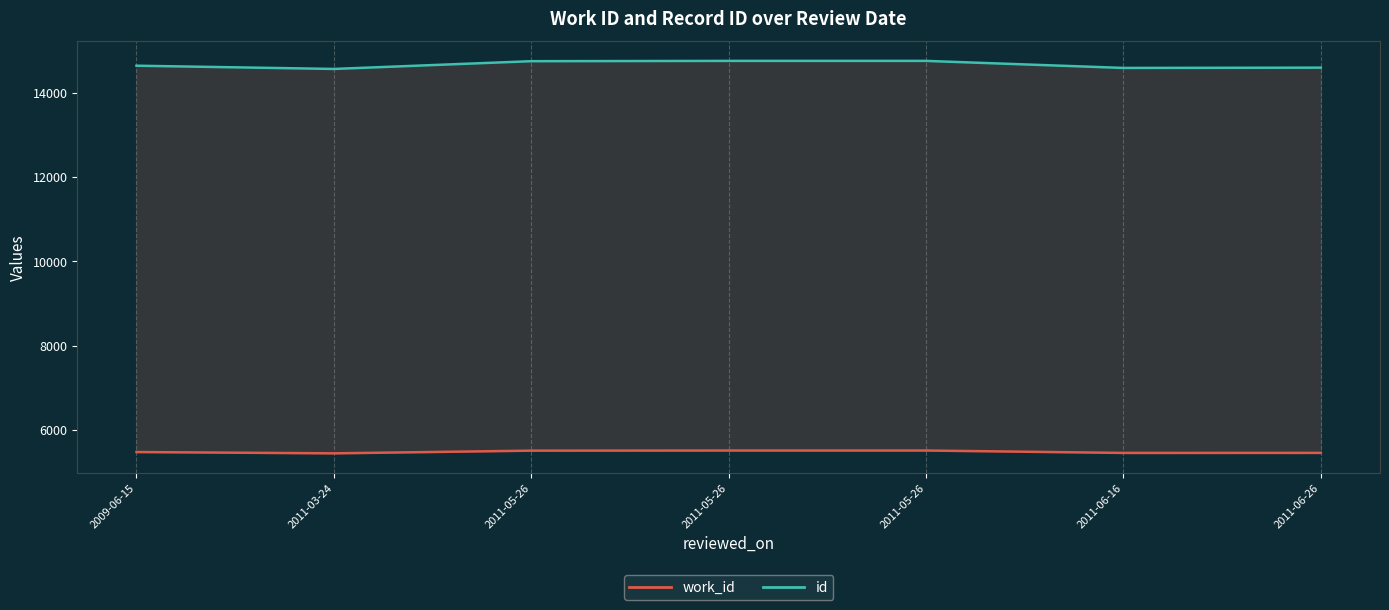

What is the average value of the id series?

14665